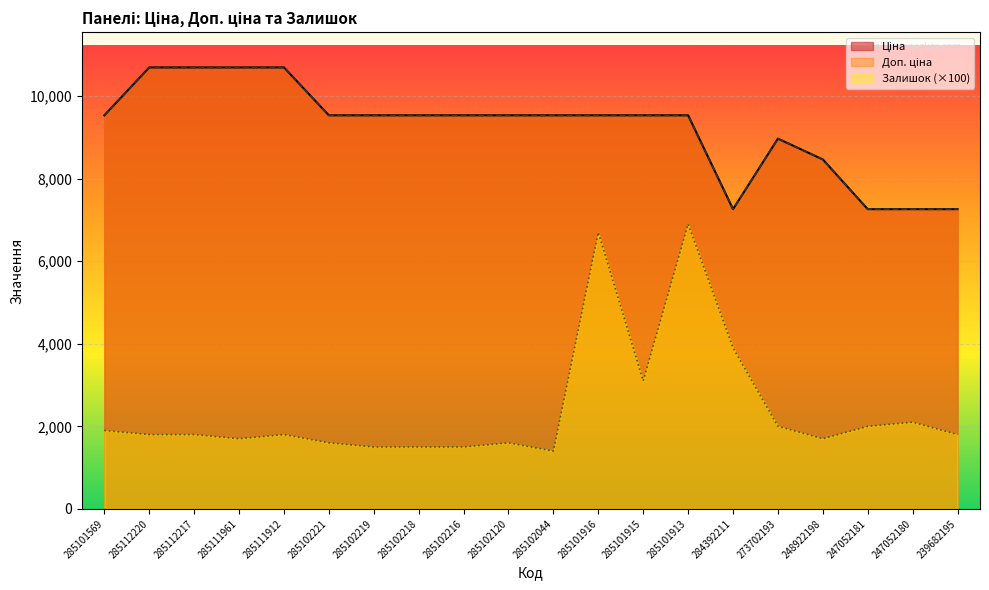

What is the spread (max minus min) of values at 285102044?

8131.7